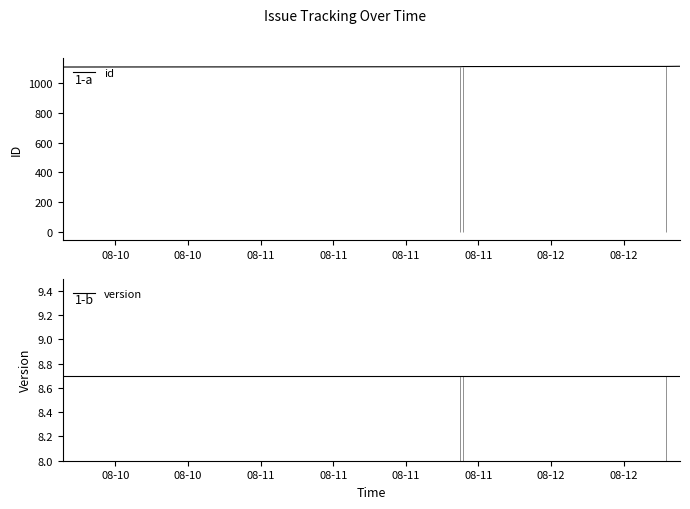

What is the maximum value for id?

1113